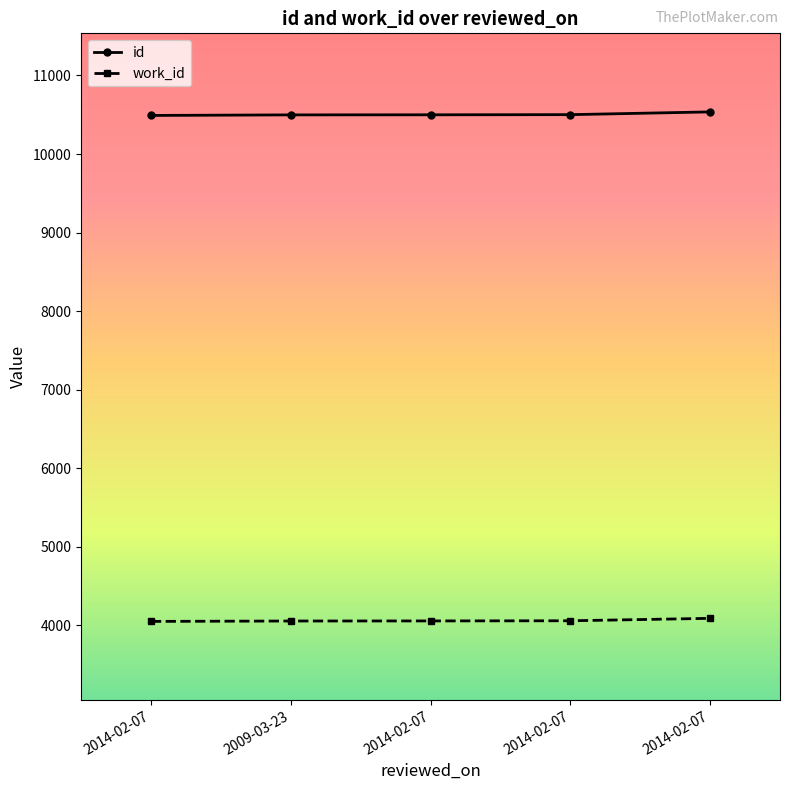

At how many categories does at least one series exceed 9334?

5